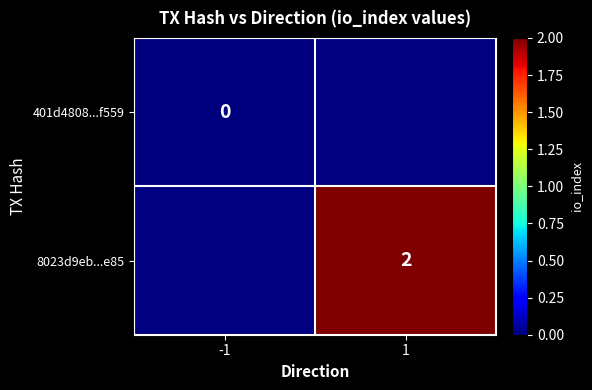

Between -1 and 1, which is larger?

1